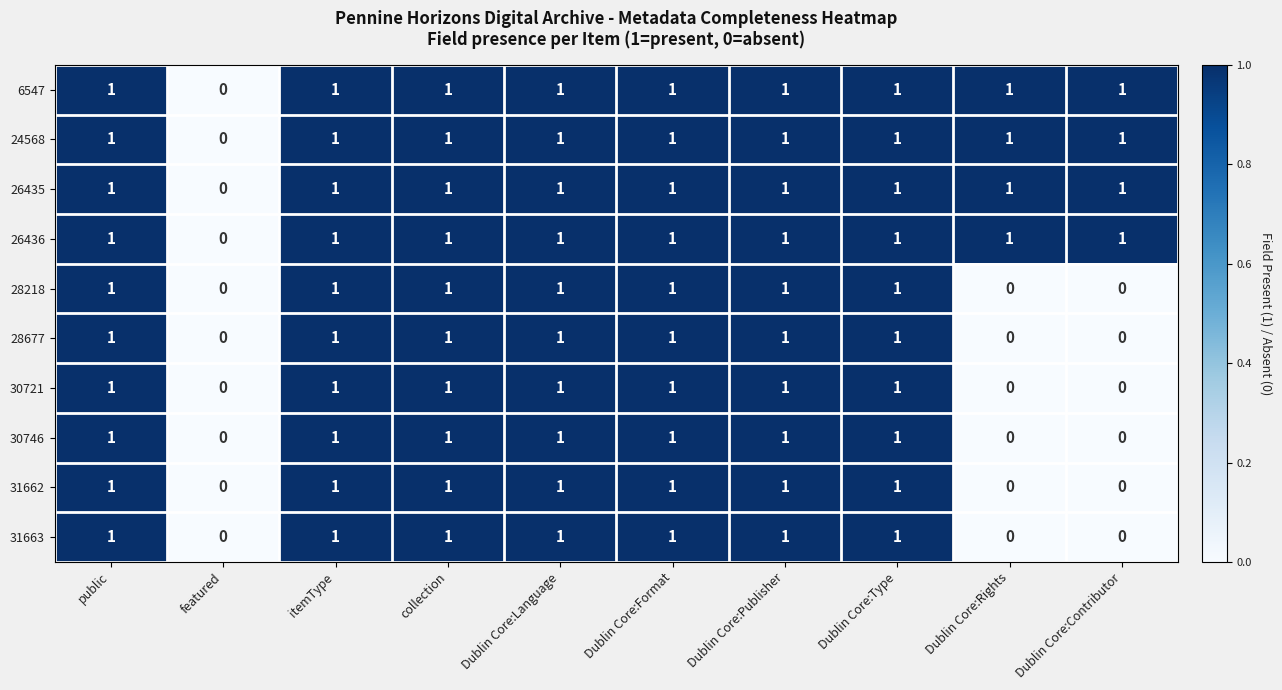

The value of 24568 at Dublin Core:Format is 1. True or false?

True